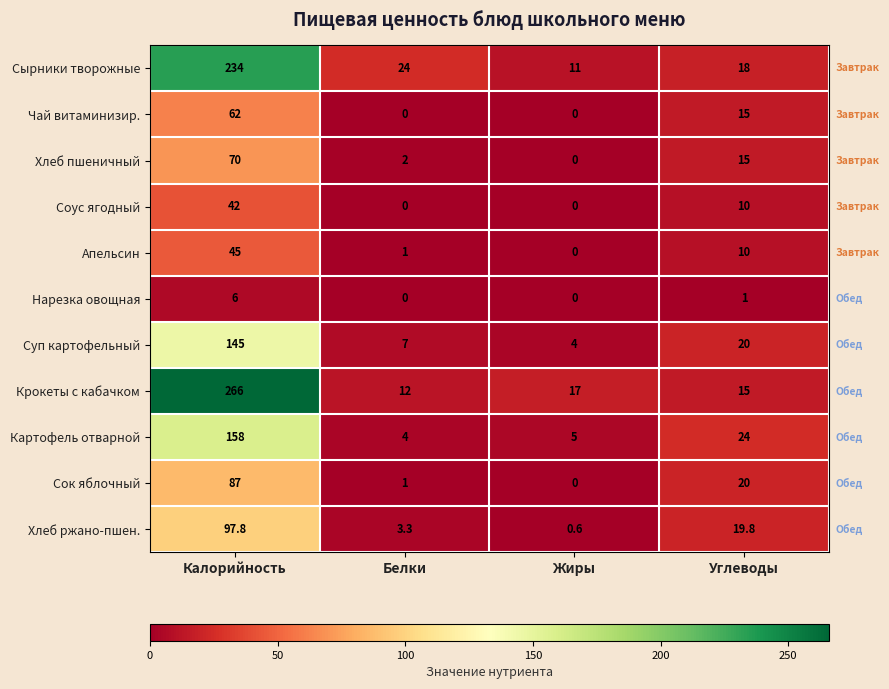

Which series changed the most between Калорийность and Углеводы?

Крокеты с кабачком